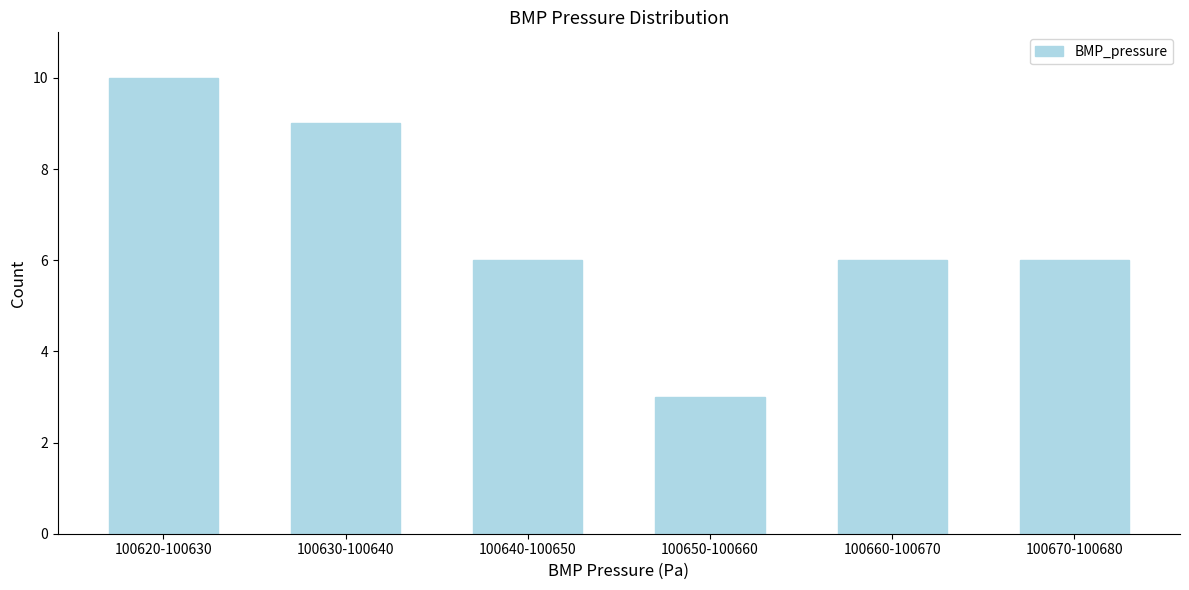

Reading left to right, list all the values displayed in this chart.

100620-100630=10	100630-100640=9	100640-100650=6	100650-100660=3	100660-100670=6	100670-100680=6